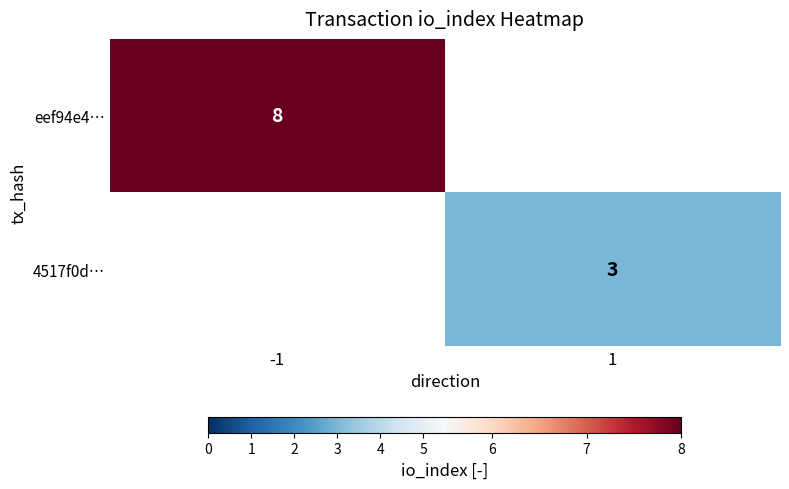

Is the value of eef94e4… at -1 greater than the value of 4517f0d… at 1?

Yes